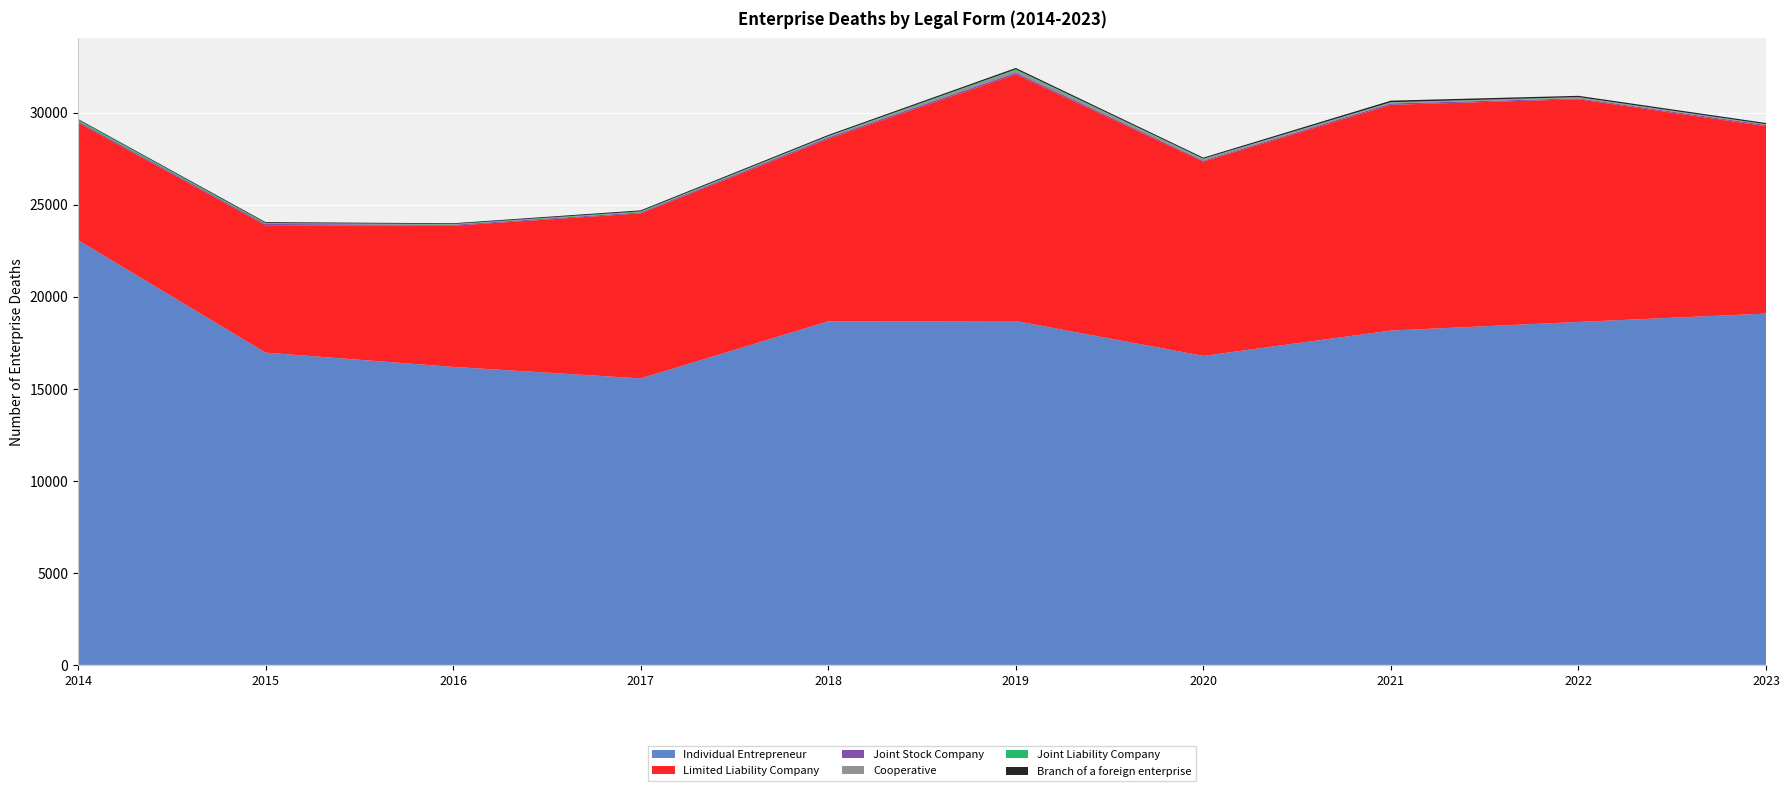

Reading left to right, extract all data points from this chart.

Individual Entrepreneur: 23074	16961	16187	15561	18661	18678	16784	18160	18628	19083
Limited Liability Company: 6385	6923	7668	8963	9911	13402	10556	12262	12098	10177
Joint Stock Company: 67	67	52	55	75	83	52	75	49	68
Cooperative: 13	9	16	14	43	142	75	46	50	24
Joint Liability Company: 78	45	25	42	32	45	29	21	15	16
Branch of a foreign enterprise: 37	46	41	54	63	74	58	85	71	66